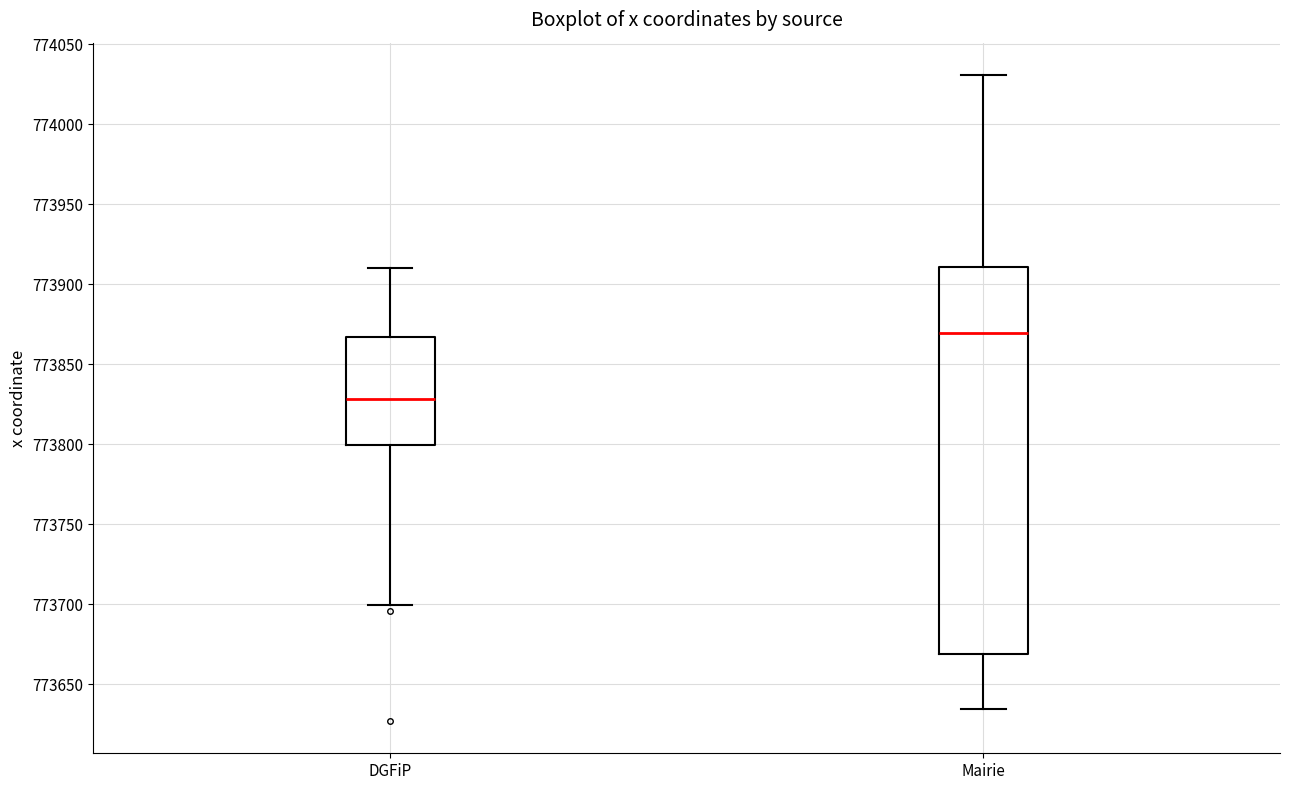

Where does the upper whisker of the box for DGFiP end on the y-axis? The values are not printed on the chart, so give them approximately, as read against the axis.

773910